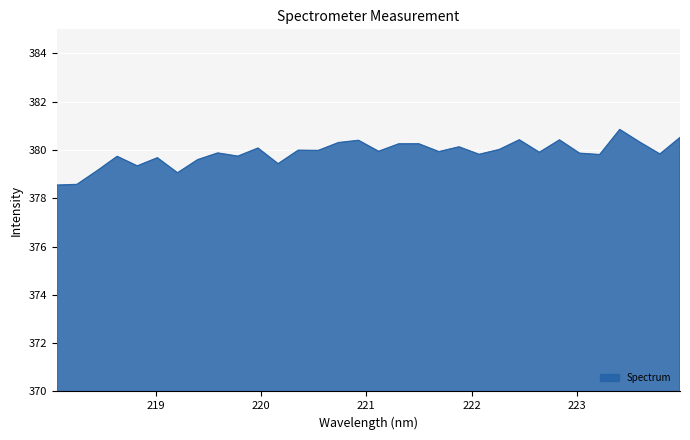

What is the minimum value shown in the chart?

378.5